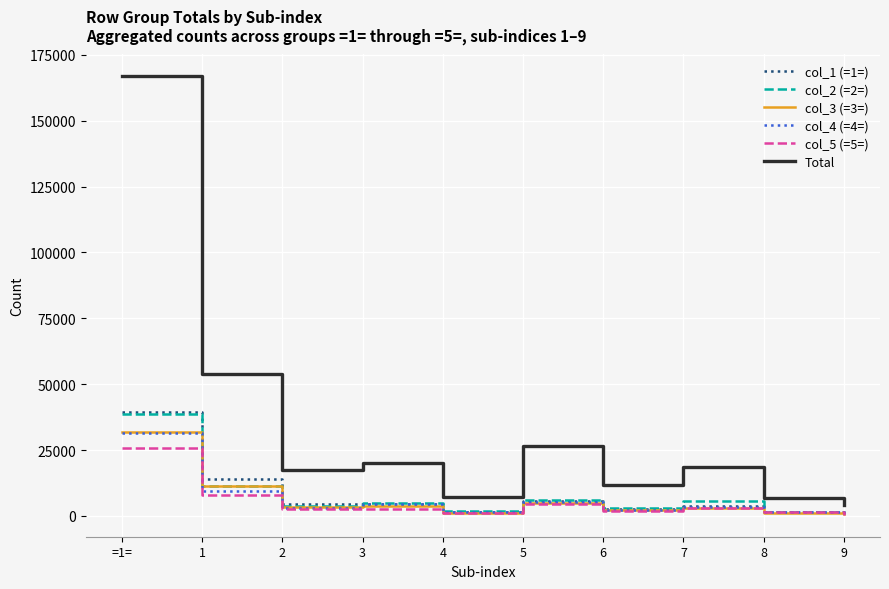

The value of col_2 (=2=) at 3 is 4739. True or false?

True